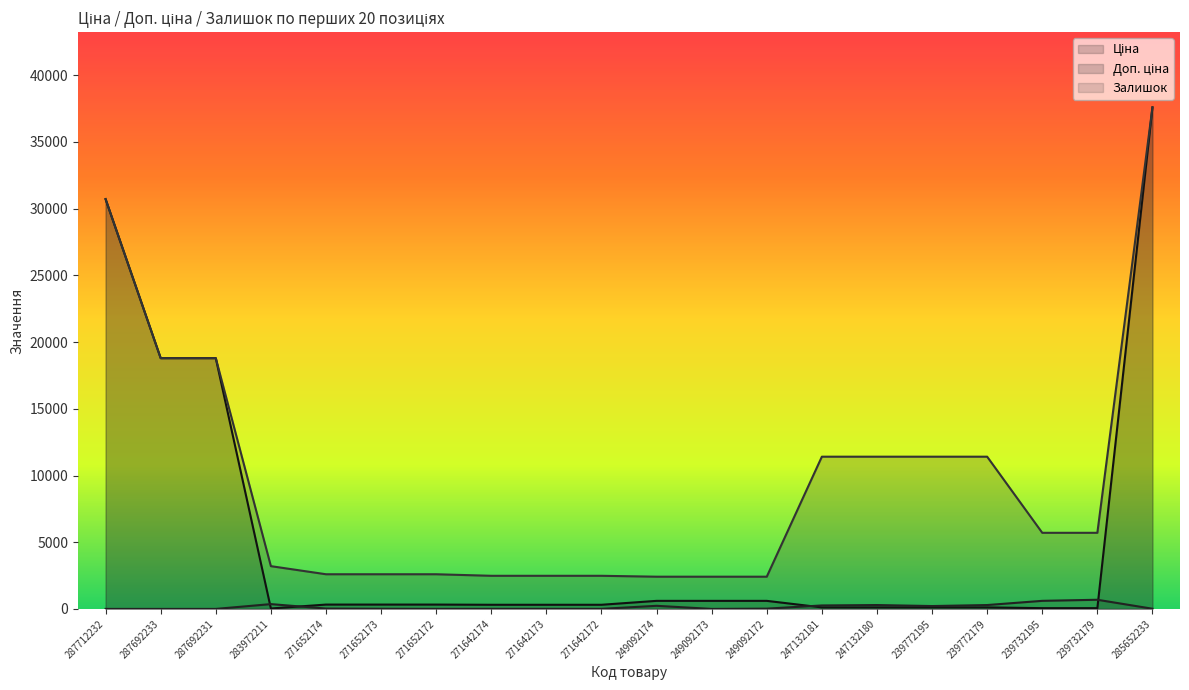

How many positive values does the Залишок series have?

16